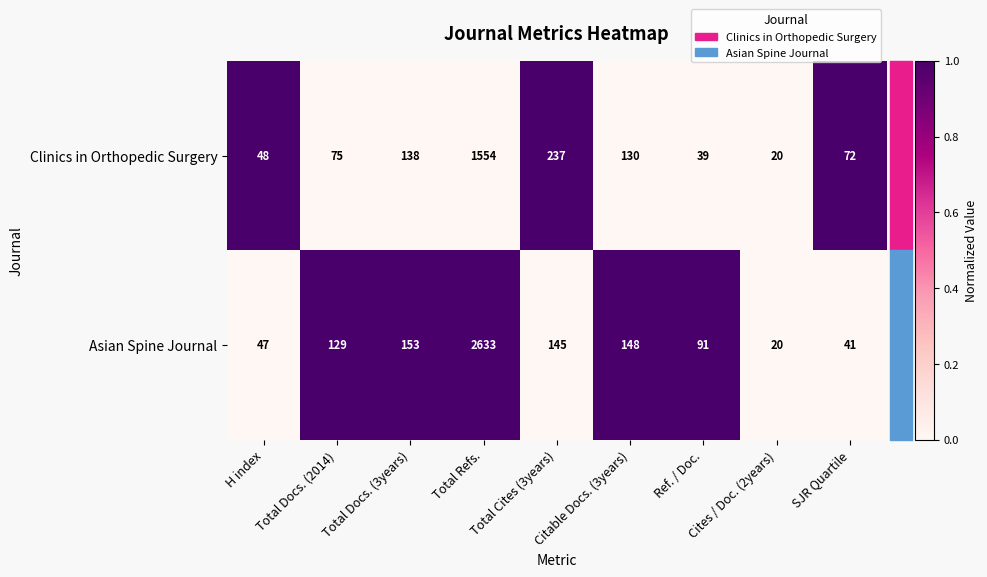

Rank the series by their average value, from highest to lowest.

Asian Spine Journal, Clinics in Orthopedic Surgery